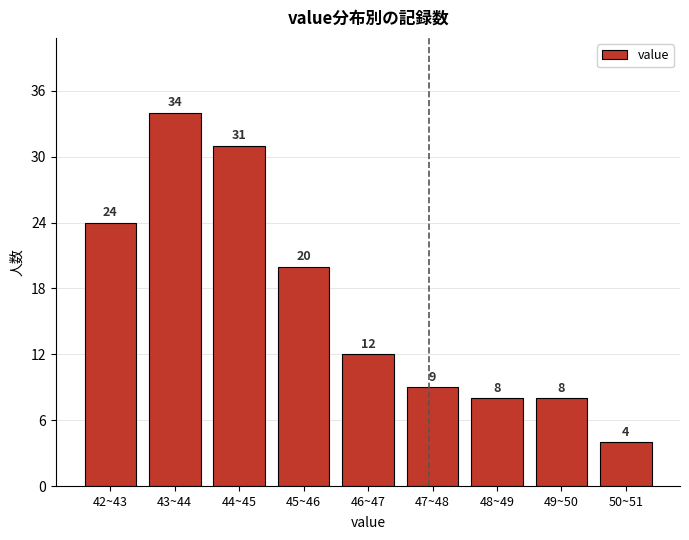

Reading left to right, transcribe all the data shown in this chart.

24	34	31	20	12	9	8	8	4